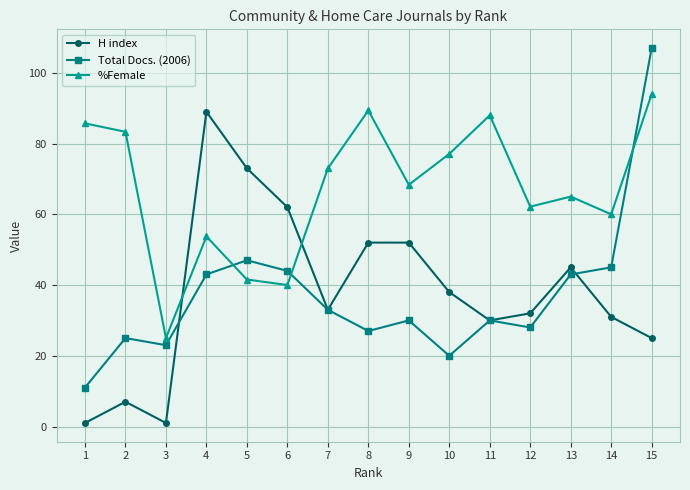

List the series in order of their peak value, lowest first.

H index, %Female, Total Docs. (2006)